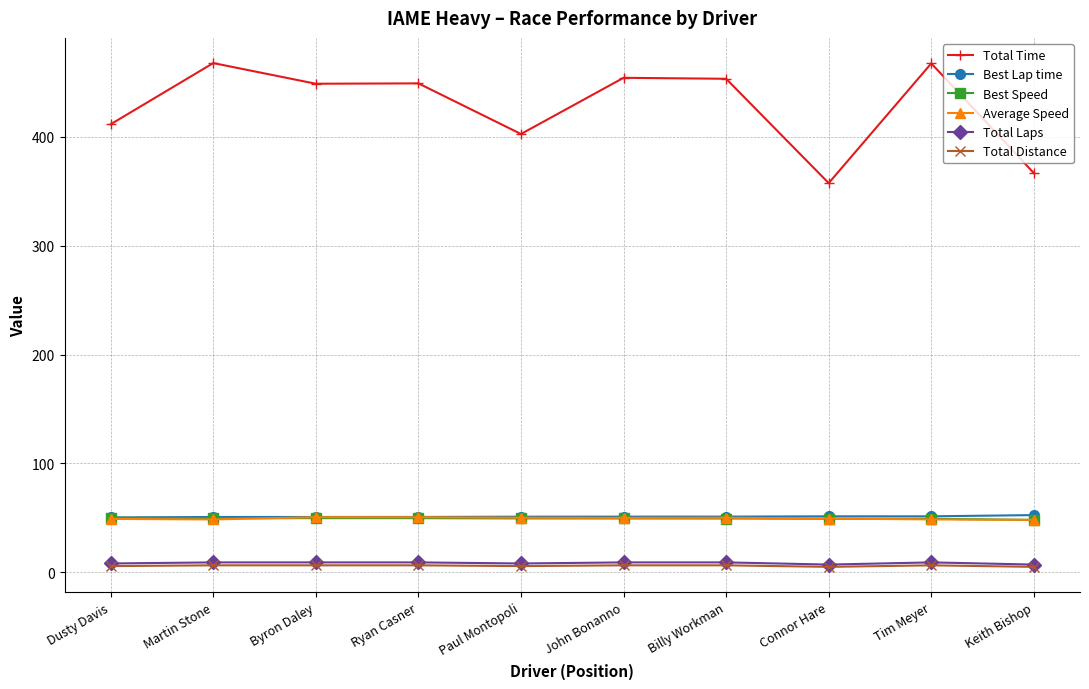

How many distinct data groups are displayed?

6